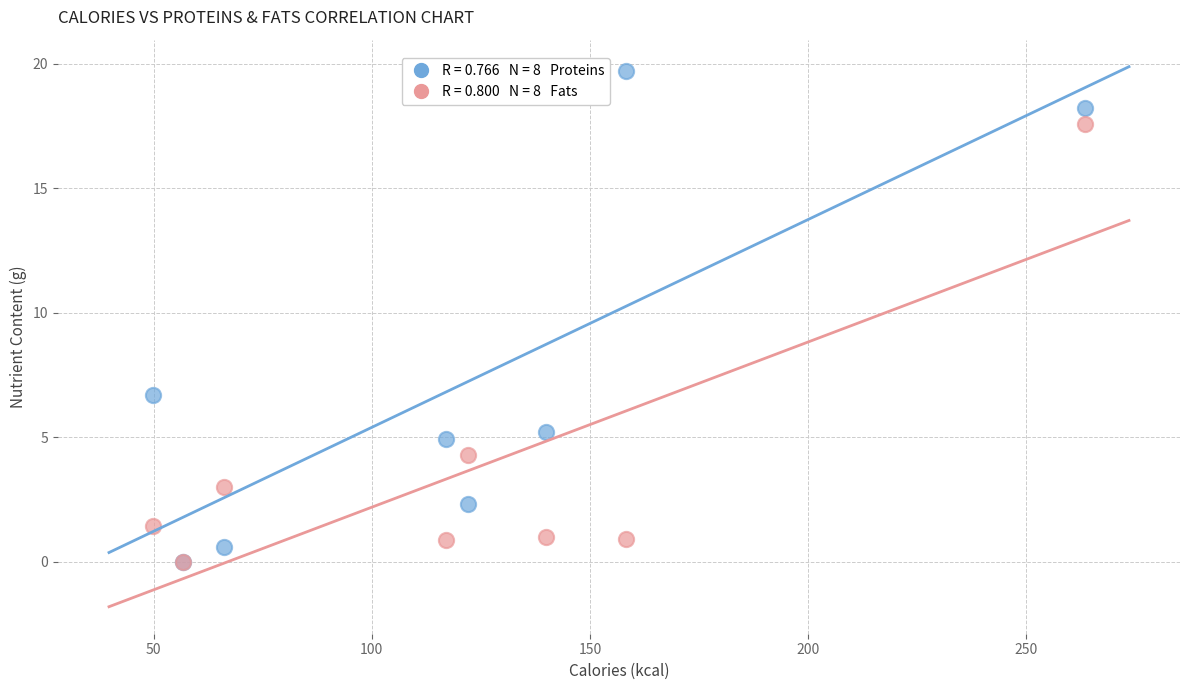

Across all series, what Y value is closest to 9?

6.7